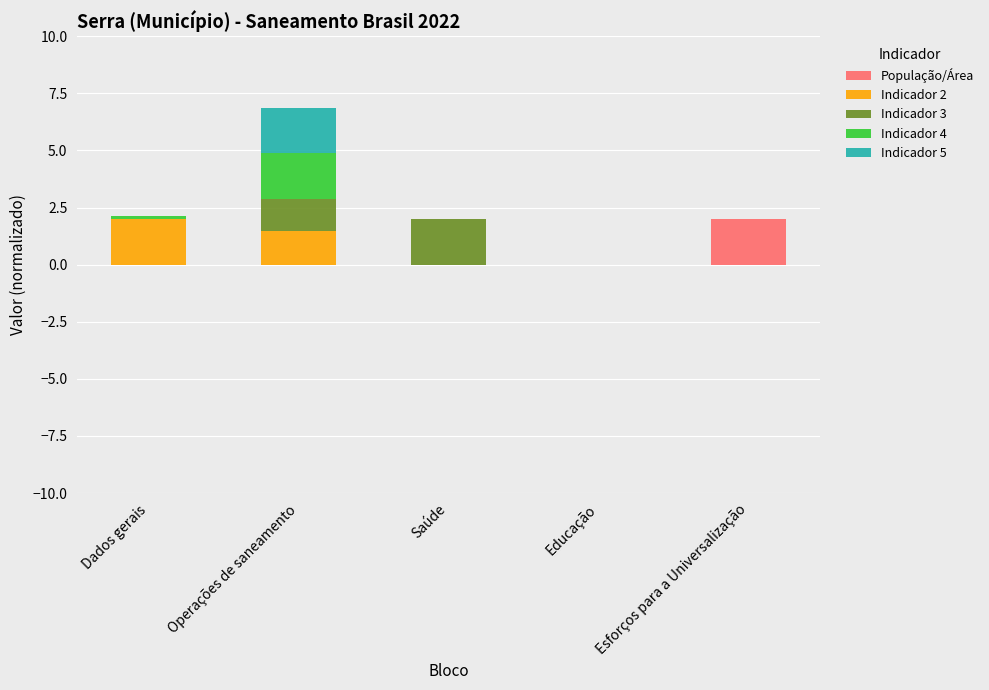

True or false: População/Área has a value of 2.0 at Esforços para a Universalização.

True